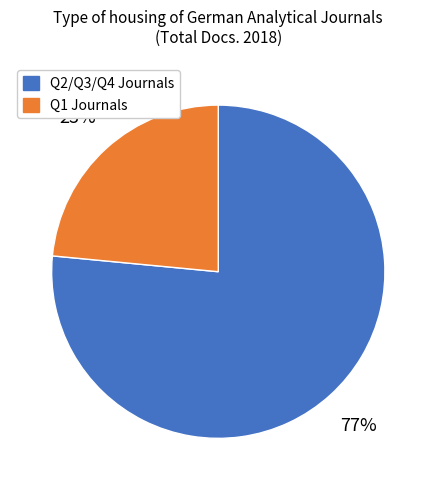

Is there a majority slice in this chart?

Yes